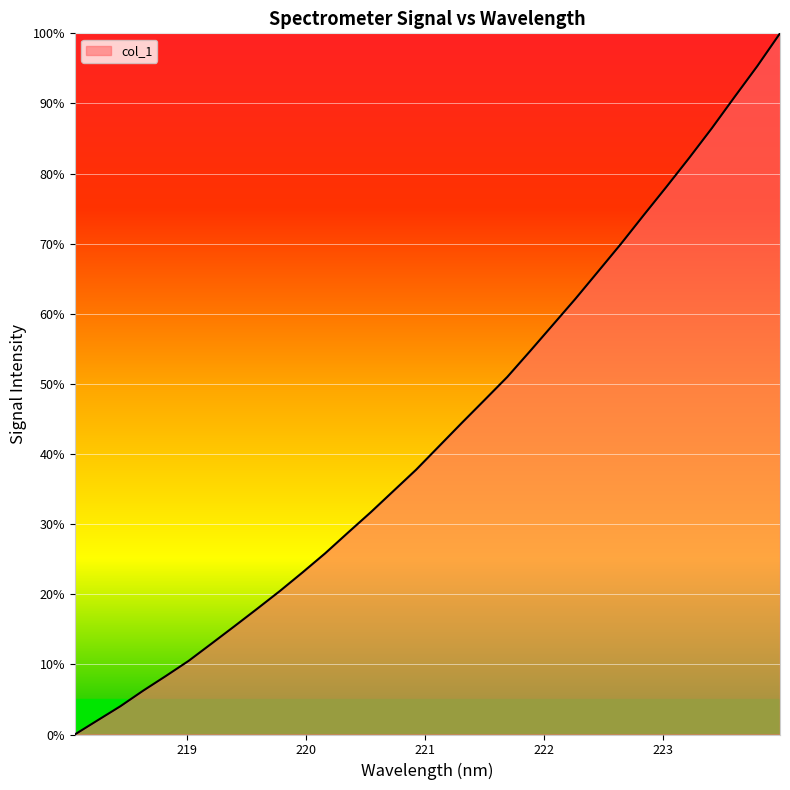

What is the difference between the maximum and minimum values?

100.0